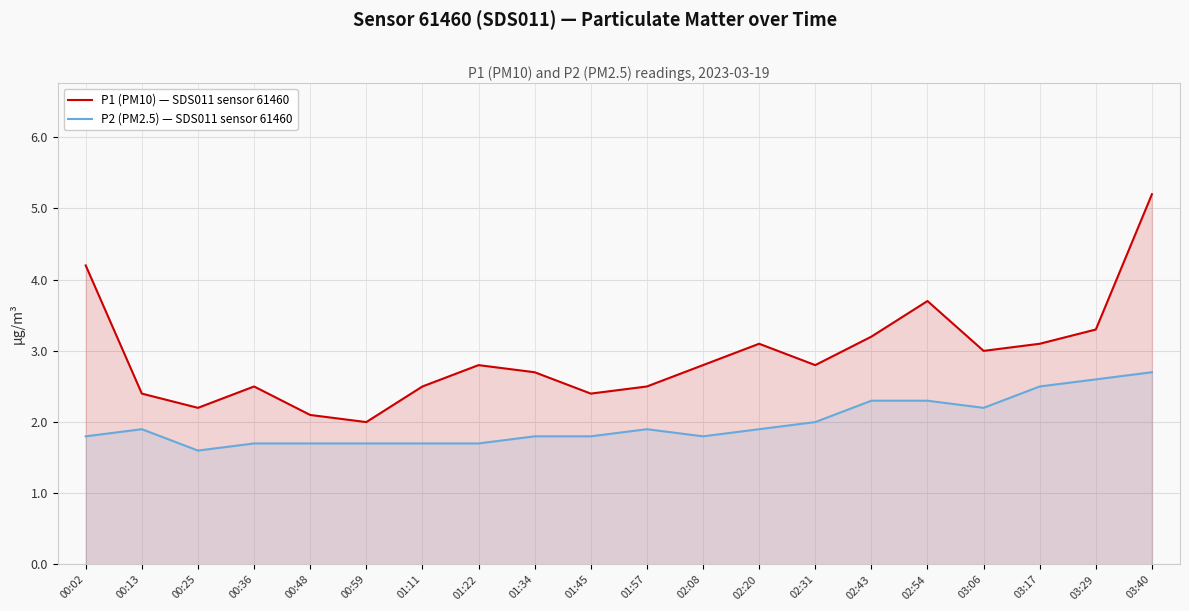

List the labels in order of P1 (PM10) — SDS011 sensor 61460 value, largest first.

03:40, 00:02, 02:54, 03:29, 02:43, 02:20, 03:17, 03:06, 01:22, 02:08, 02:31, 01:34, 00:36, 01:11, 01:57, 00:13, 01:45, 00:25, 00:48, 00:59